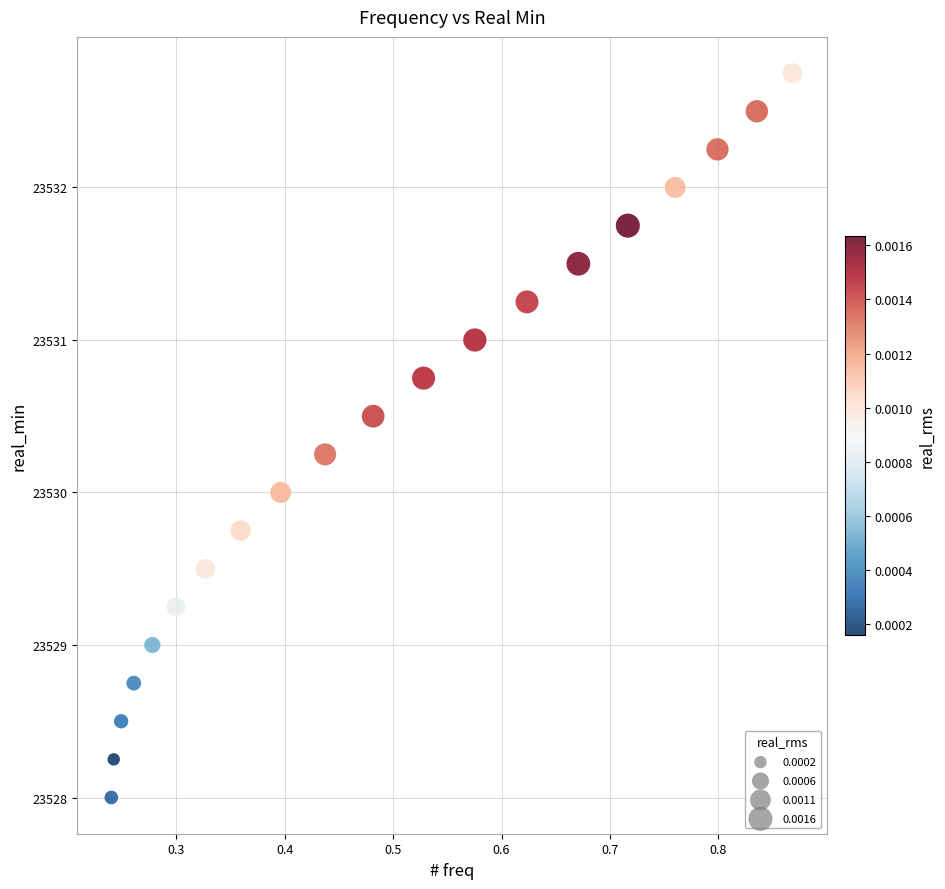

What is the range of X values (max minus min)?

0.6